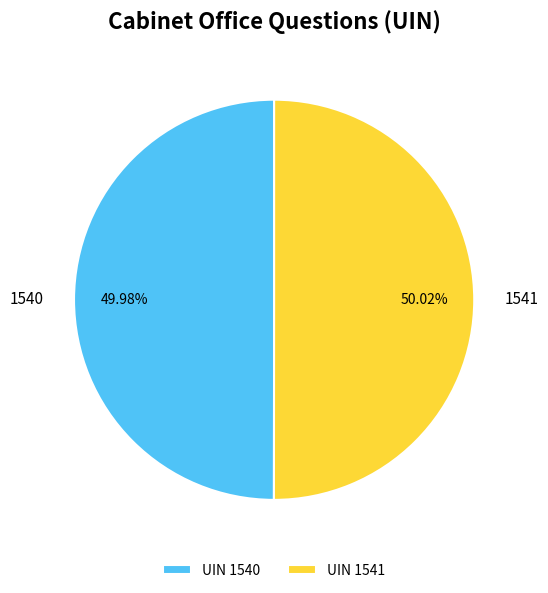

What percentage is the 1540 slice, to the nearest percent?

50%